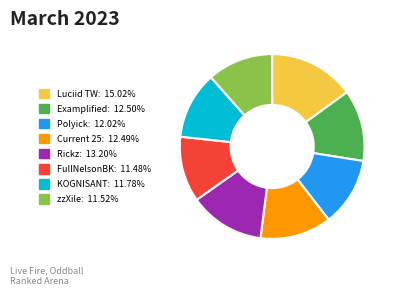

Is there any slice that represents more than half of the pie?

No